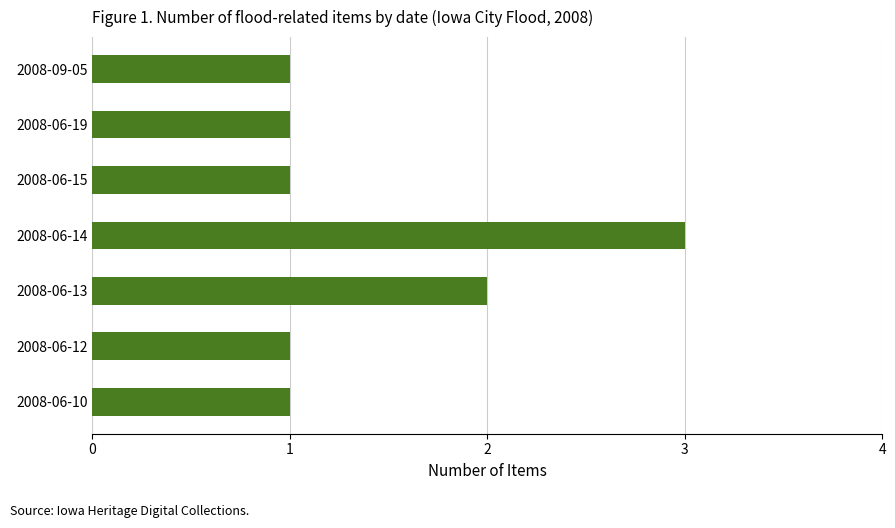

Reading bottom to top, transcribe all the data shown in this chart.

1	1	2	3	1	1	1